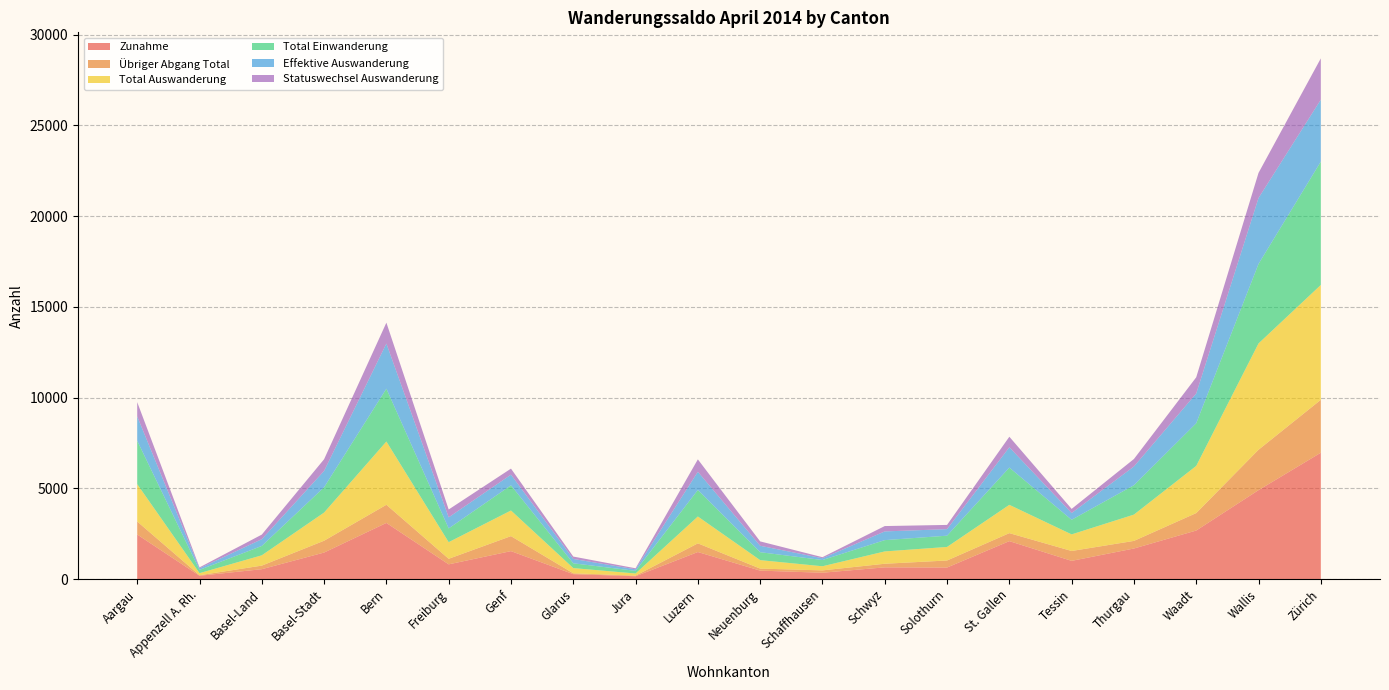

Reading right to left, extract all data points from this chart.

Zunahme: Zürich=6962	Wallis=4900	Waadt=2674	Thurgau=1683	Tessin=1002	St. Gallen=2089	Solothurn=635	Schwyz=644	Schaffhausen=348	Neuenburg=464	Luzern=1489	Jura=154	Glarus=270	Genf=1539	Freiburg=810	Bern=3093	Basel-Stadt=1460	Basel-Land=543	Appenzell A. Rh.=180	Aargau=2455
Übriger Abgang Total: Zürich=2916	Wallis=2226	Waadt=962	Thurgau=419	Tessin=544	St. Gallen=441	Solothurn=387	Schwyz=199	Schaffhausen=129	Neuenburg=112	Luzern=478	Jura=33	Glarus=47	Genf=826	Freiburg=306	Bern=1000	Basel-Stadt=652	Basel-Land=197	Appenzell A. Rh.=29	Aargau=717
Total Auswanderung: Zürich=6331	Wallis=5860	Waadt=2600	Thurgau=1450	Tessin=915	St. Gallen=1560	Solothurn=747	Schwyz=679	Schaffhausen=227	Neuenburg=466	Luzern=1480	Jura=118	Glarus=287	Genf=1413	Freiburg=916	Bern=3487	Basel-Stadt=1552	Basel-Land=568	Appenzell A. Rh.=116	Aargau=2059
Total Einwanderung: Zürich=6799	Wallis=4382	Waadt=2352	Thurgau=1620	Tessin=805	St. Gallen=2054	Solothurn=621	Schwyz=623	Schaffhausen=344	Neuenburg=438	Luzern=1463	Jura=146	Glarus=264	Genf=1388	Freiburg=759	Bern=2912	Basel-Stadt=1395	Basel-Land=517	Appenzell A. Rh.=179	Aargau=2389
Effektive Auswanderung: Zürich=3415	Wallis=3634	Waadt=1638	Thurgau=1031	Tessin=371	St. Gallen=1119	Solothurn=360	Schwyz=480	Schaffhausen=98	Neuenburg=354	Luzern=1002	Jura=85	Glarus=240	Genf=587	Freiburg=610	Bern=2487	Basel-Stadt=900	Basel-Land=371	Appenzell A. Rh.=87	Aargau=1342
Statuswechsel Auswanderung: Zürich=2275	Wallis=1384	Waadt=894	Thurgau=413	Tessin=229	St. Gallen=580	Solothurn=233	Schwyz=295	Schaffhausen=58	Neuenburg=241	Luzern=684	Jura=57	Glarus=131	Genf=333	Freiburg=433	Bern=1152	Basel-Stadt=644	Basel-Land=254	Appenzell A. Rh.=52	Aargau=788